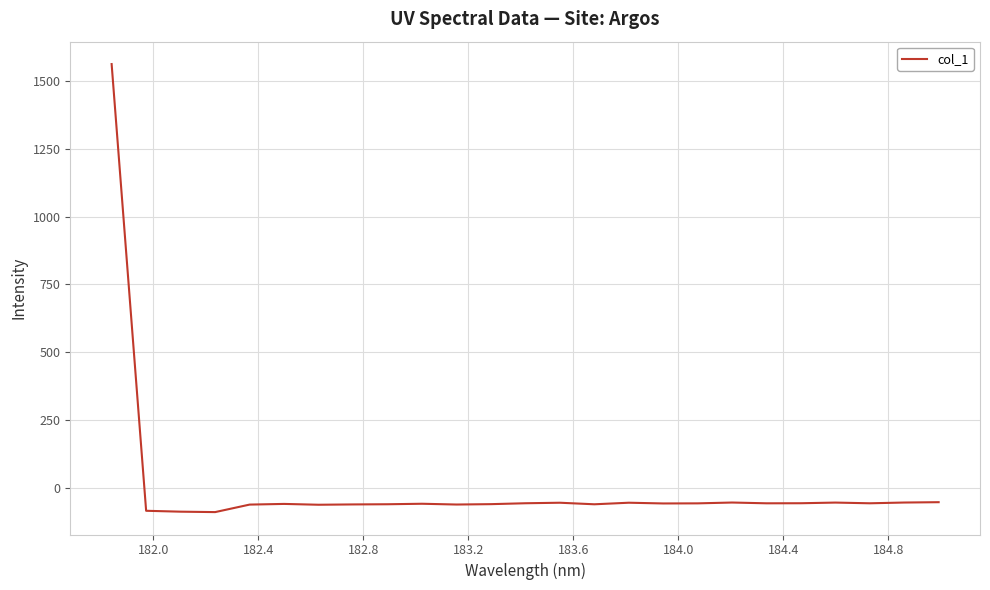

What is the average value?

3.5